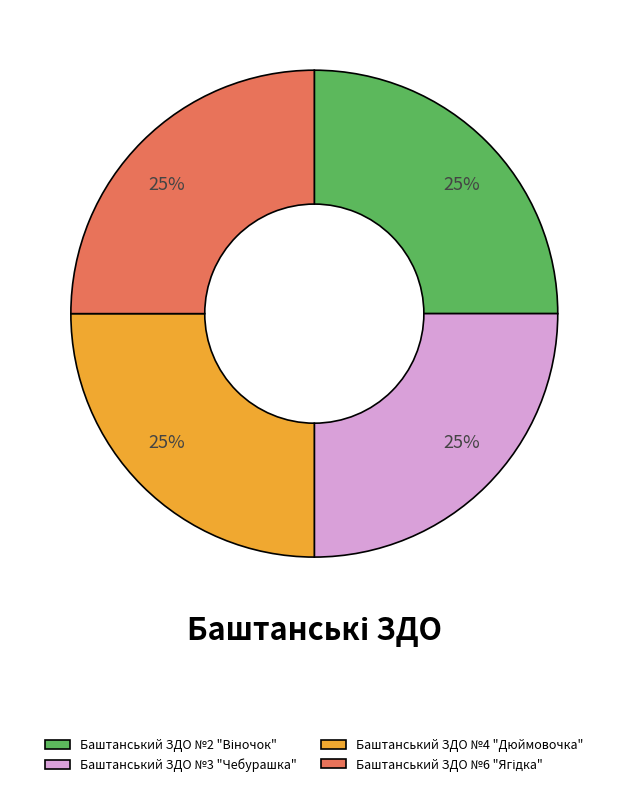

Does any single category account for the majority?

No